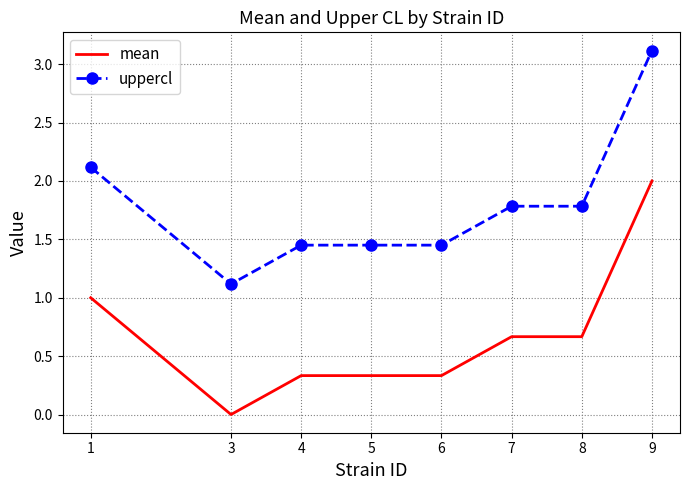

Rank the series by their average value, from lowest to highest.

mean, uppercl